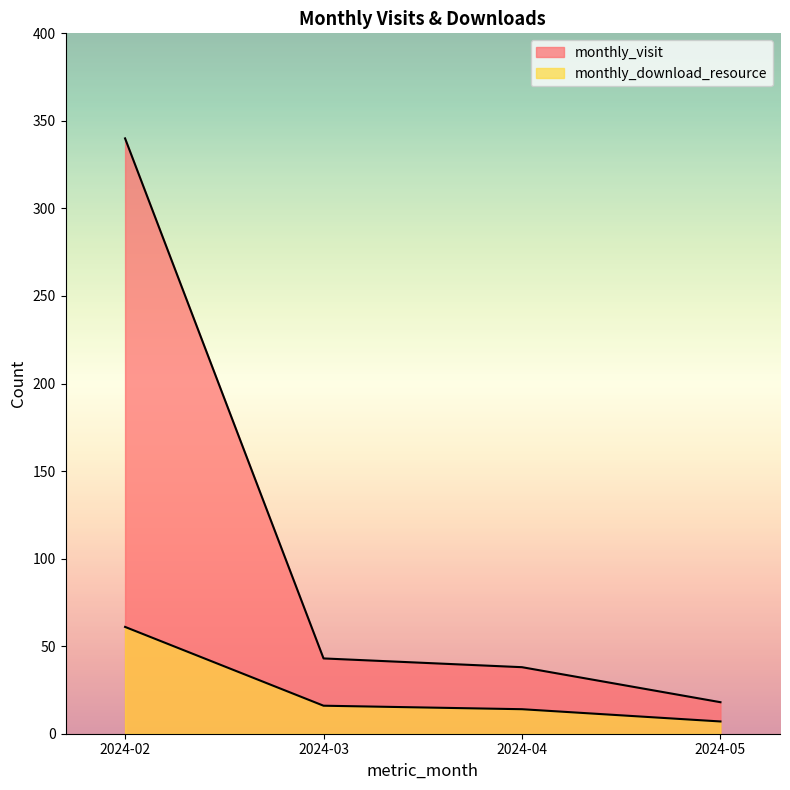

True or false: monthly_download_resource and monthly_visit intersect in this chart.

False